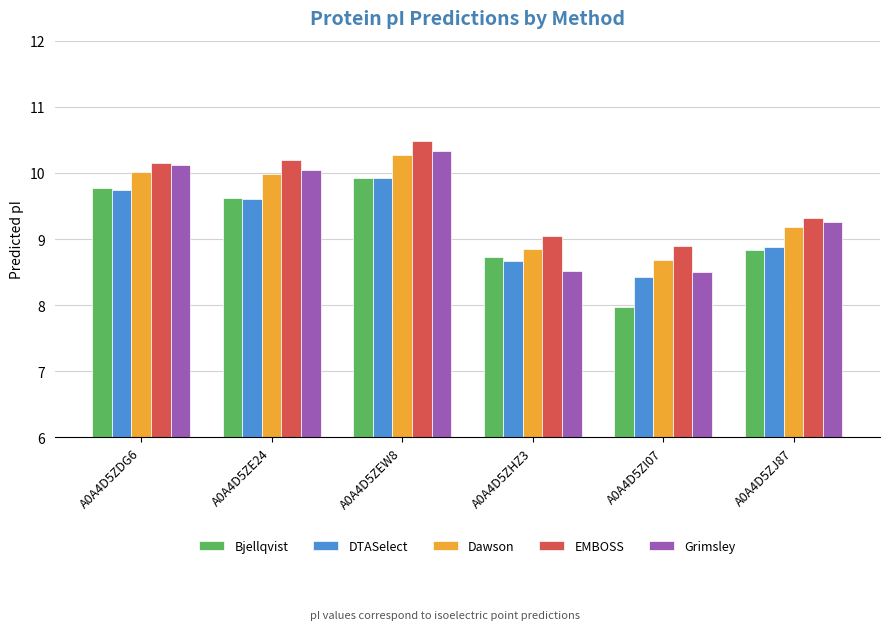

How many bars are there in total?

30